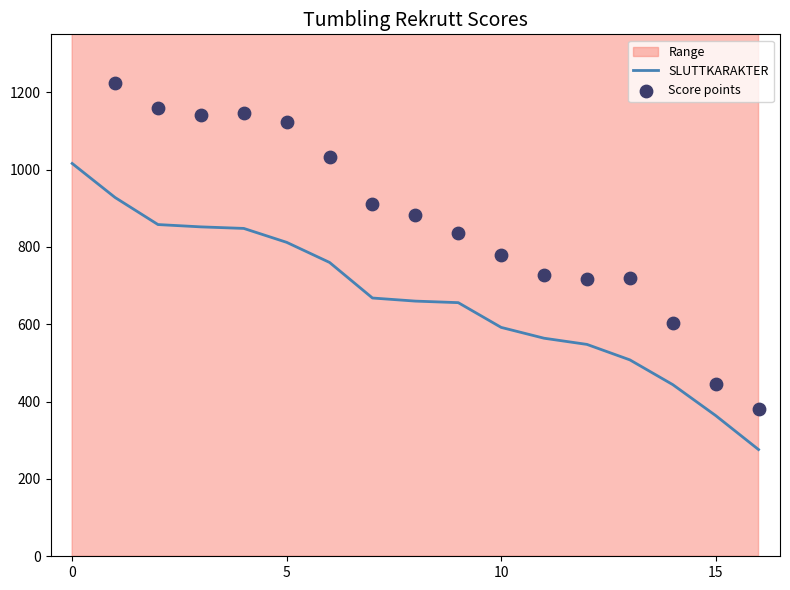

Which series contains the lowest Y value?

SLUTTKARAKTER